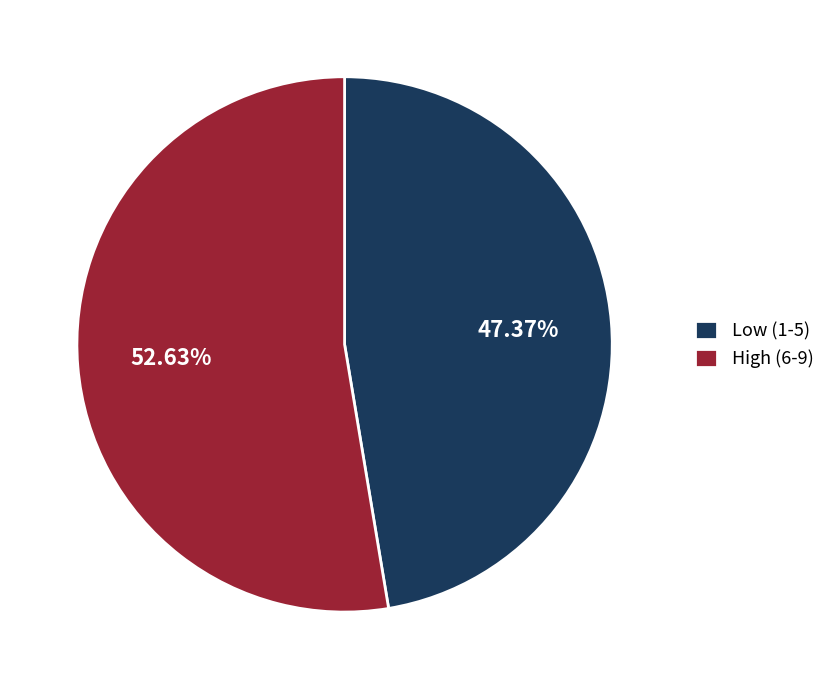

Is the sum of Low (1-5) and High (6-9) greater than half?

Yes